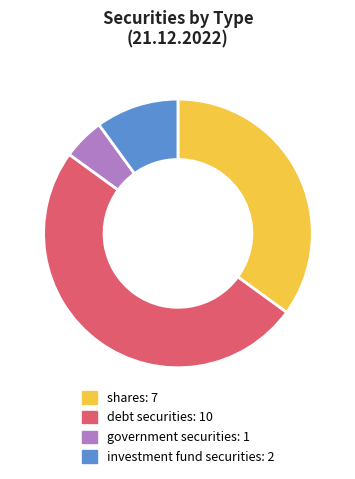

The debt securities slice represents 59% of the pie. True or false?

False